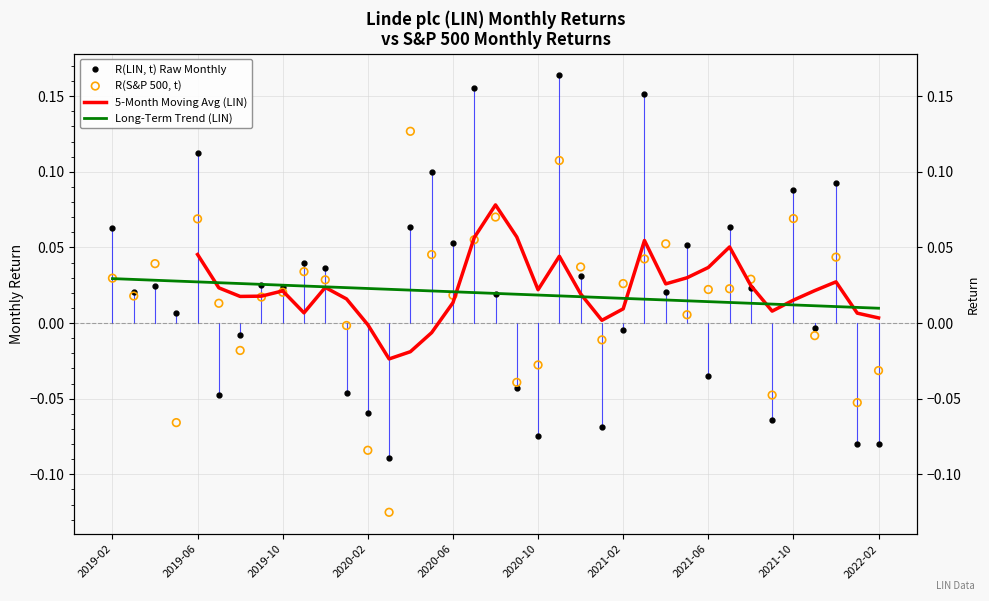

Is the value of Long-Term Trend (LIN) at 2019-06 greater than the value of R(S&P 500, t) at 2019-02?

No